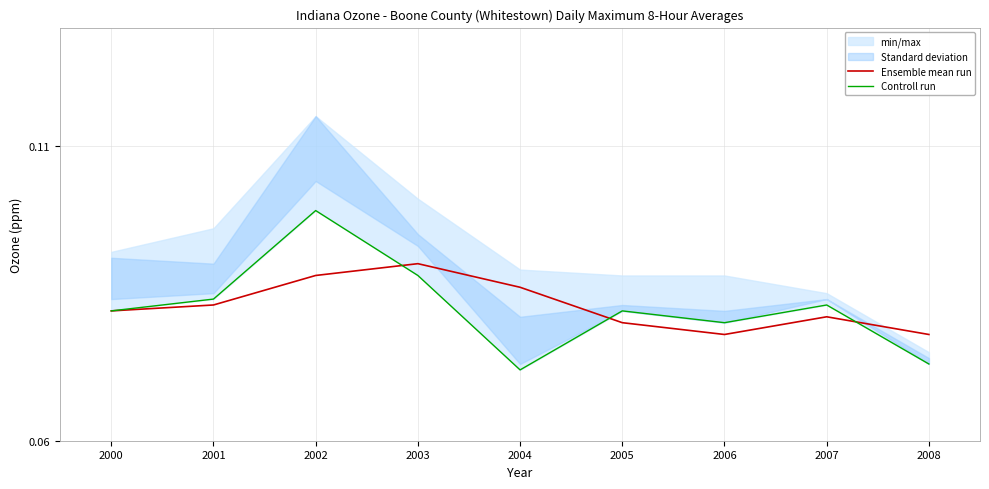

At which category does the chart reach its minimum across all series?

2004